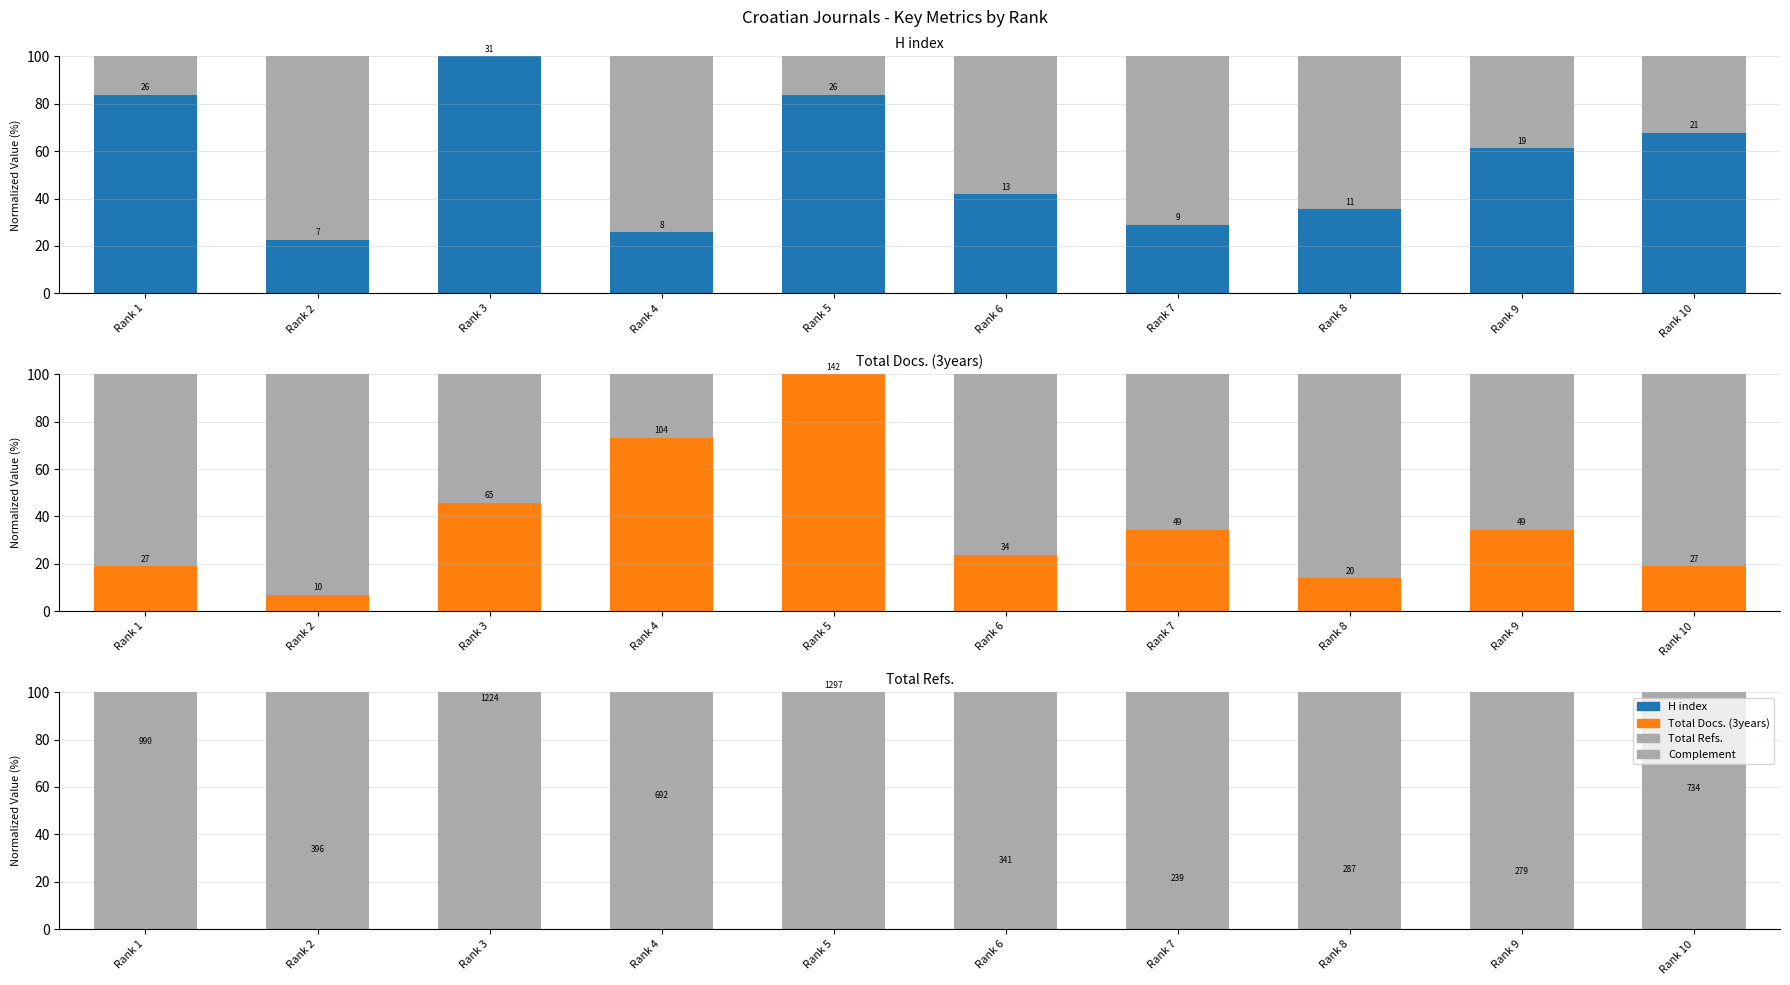

At which category is the sum across all series the highest?

Rank 5